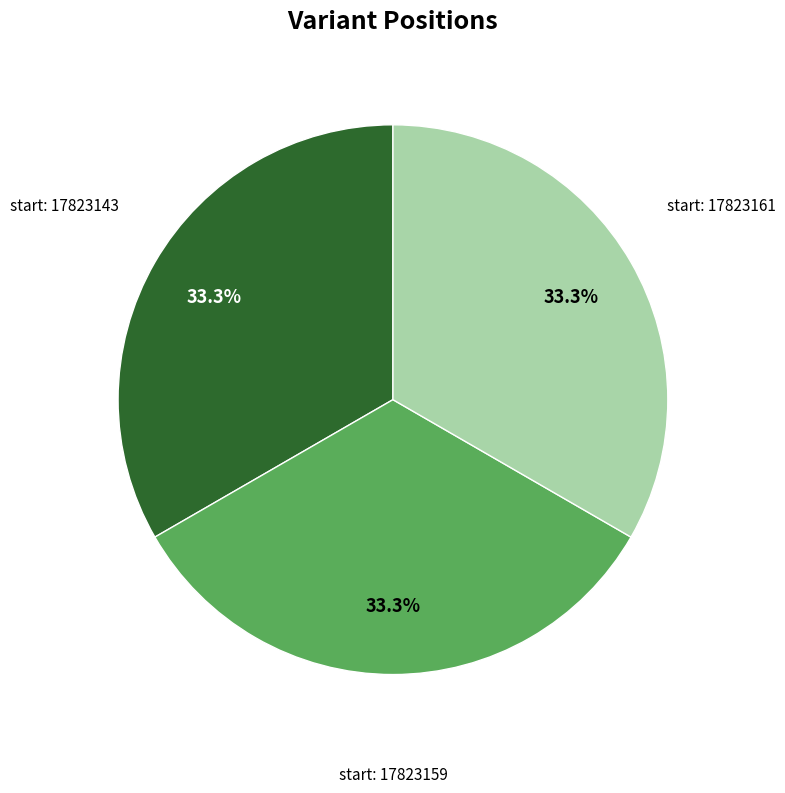

How many slices are in this pie chart?

3